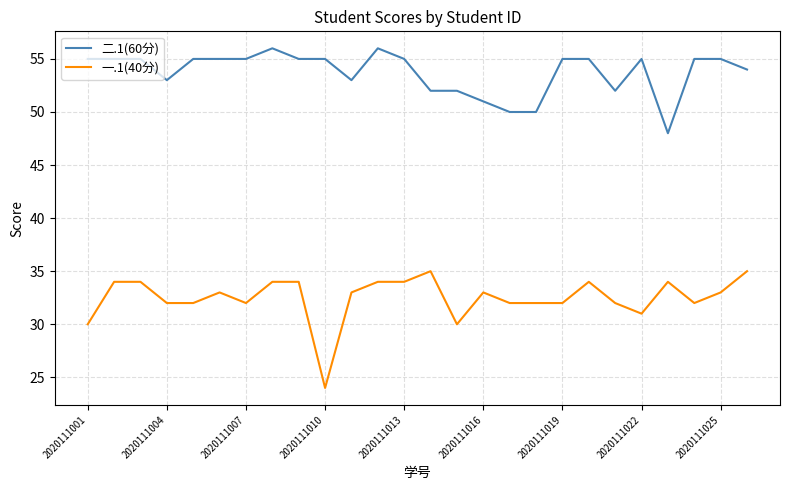

What is the difference between the maximum and minimum values in the 一.1(40分) series?

11